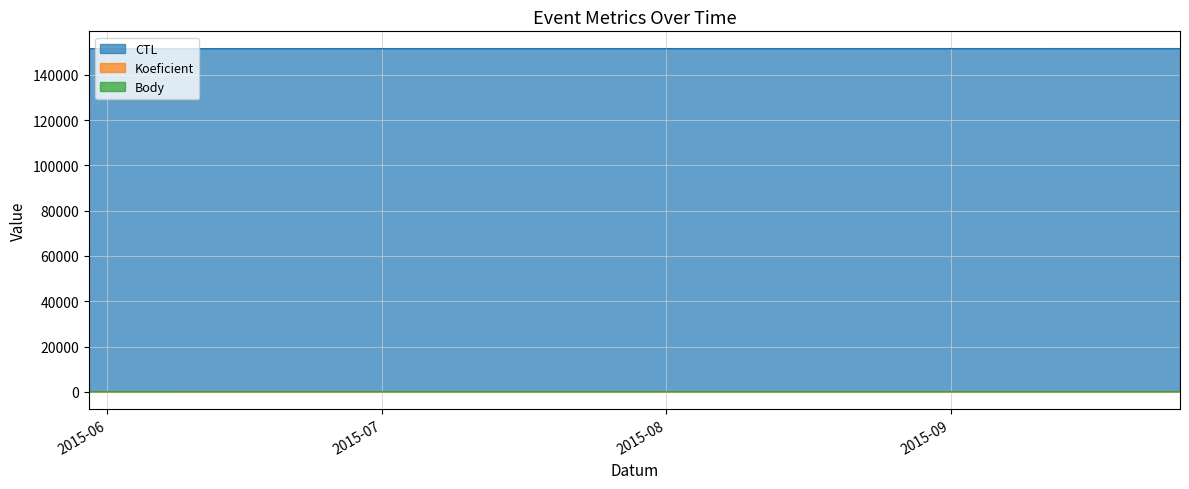

Between 2015-05-30 and 2015-09-26, which series saw the biggest shift?

CTL